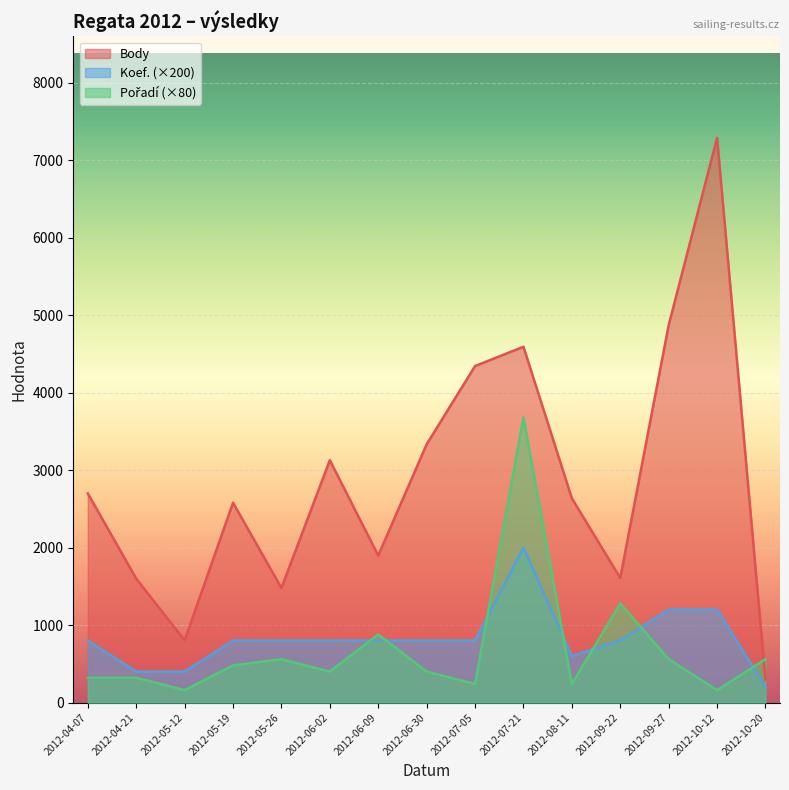

Reading right to left, list all the values displayed in this chart.

Body: 2012-10-20=297	2012-10-12=7290	2012-09-27=4873	2012-09-22=1608	2012-08-11=2637	2012-07-21=4594	2012-07-05=4345	2012-06-30=3334	2012-06-09=1898	2012-06-02=3129	2012-05-26=1479	2012-05-19=2580	2012-05-12=804	2012-04-21=1600	2012-04-07=2700
Koef.: 2012-10-20=200	2012-10-12=1200	2012-09-27=1200	2012-09-22=800	2012-08-11=600	2012-07-21=2000	2012-07-05=800	2012-06-30=800	2012-06-09=800	2012-06-02=800	2012-05-26=800	2012-05-19=800	2012-05-12=400	2012-04-21=400	2012-04-07=800
Pořadí: 2012-10-20=560	2012-10-12=160	2012-09-27=560	2012-09-22=1280	2012-08-11=240	2012-07-21=3680	2012-07-05=240	2012-06-30=400	2012-06-09=880	2012-06-02=400	2012-05-26=560	2012-05-19=480	2012-05-12=160	2012-04-21=320	2012-04-07=320